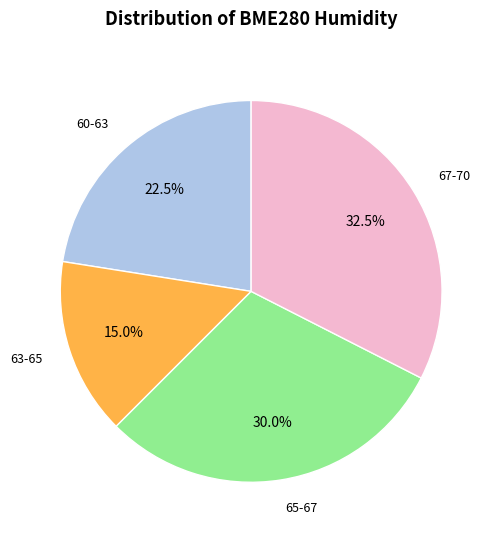

Does any single category account for the majority?

No